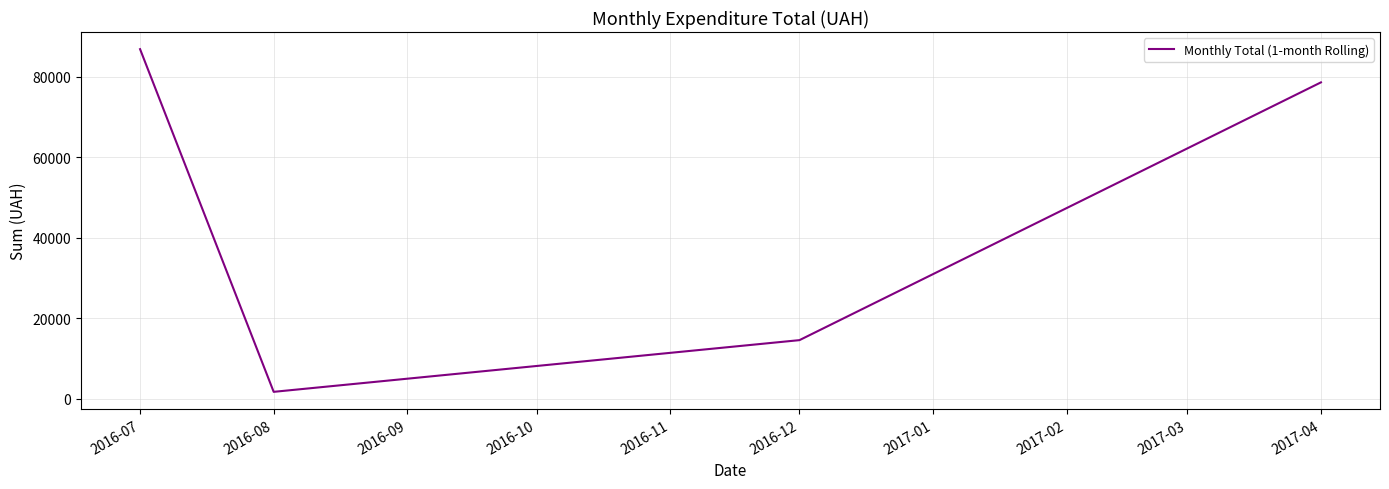

Which label corresponds to the smallest value in the chart?

2016-08